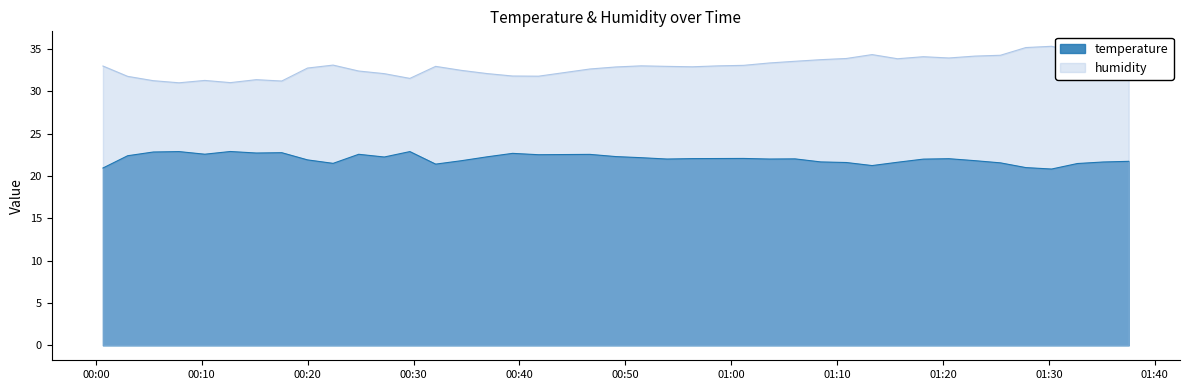

List the series in order of their peak value, lowest first.

temperature, humidity